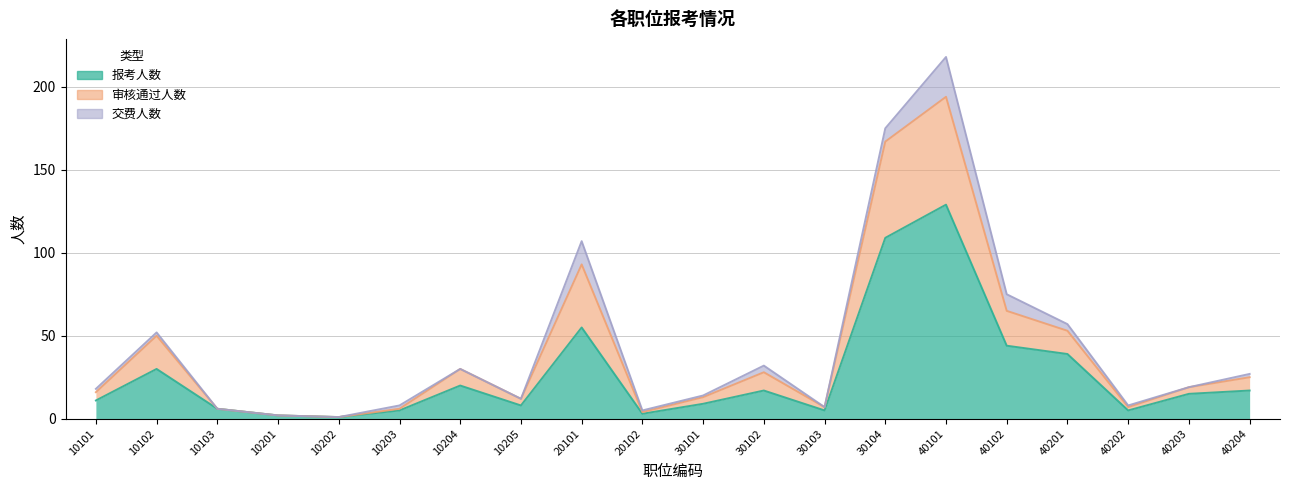

What is the average value of the 报考人数 series?

26